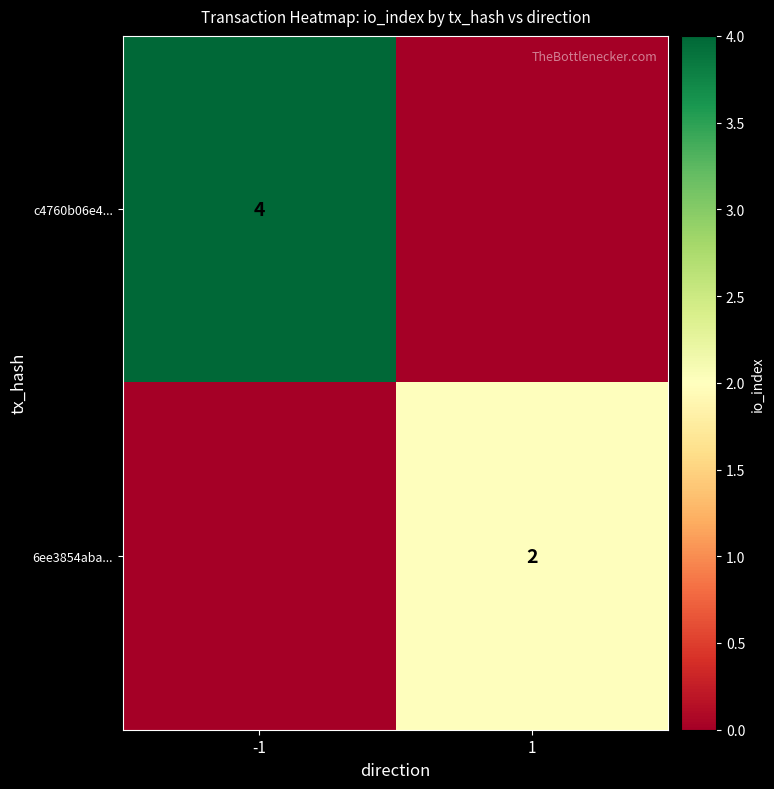

The value of c4760b06e4... at -1 is 6. True or false?

False